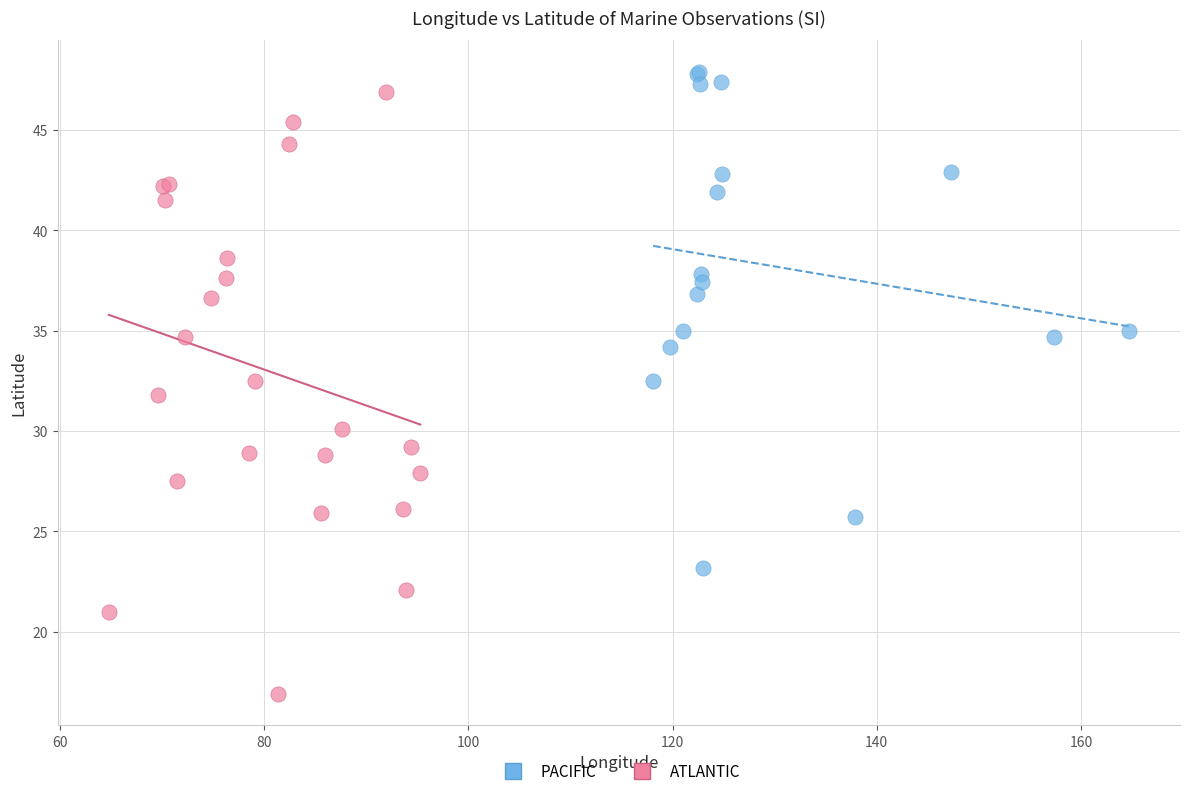

Which series has the largest Y range (max minus min)?

ATLANTIC